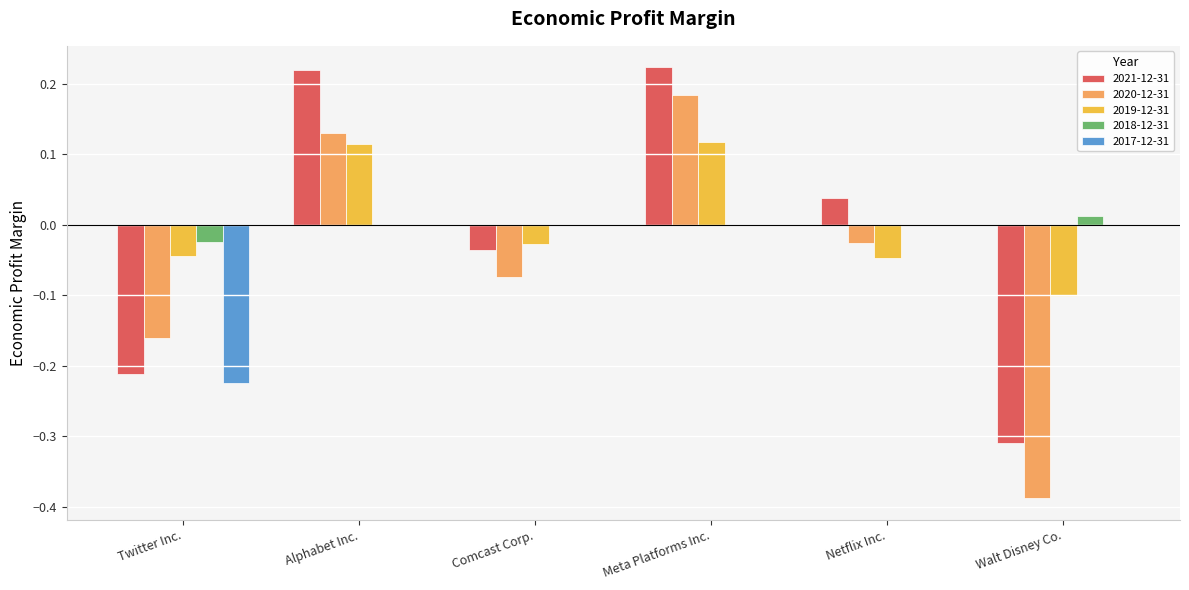

True or false: 2021-12-31 has a value of 0.0 at Netflix Inc..

True